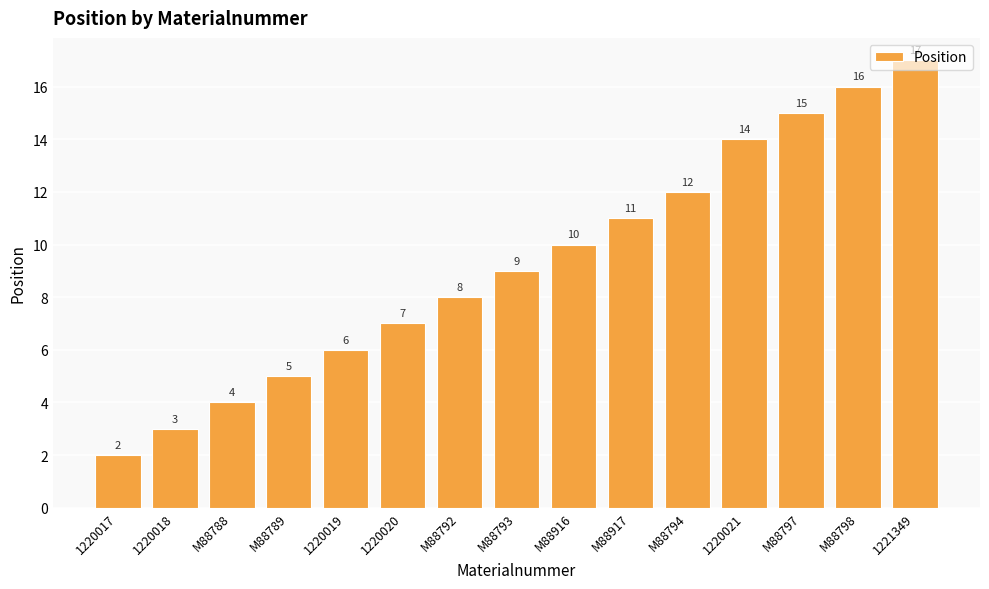

What is the label of the 7th bar from the left?

M88792